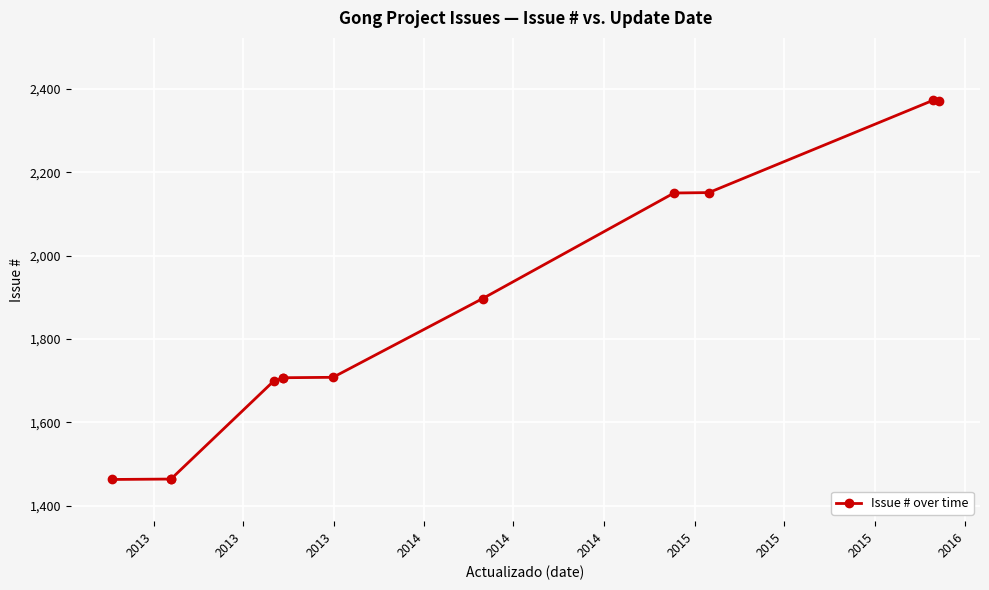

What is the minimum value shown in the chart?

1463